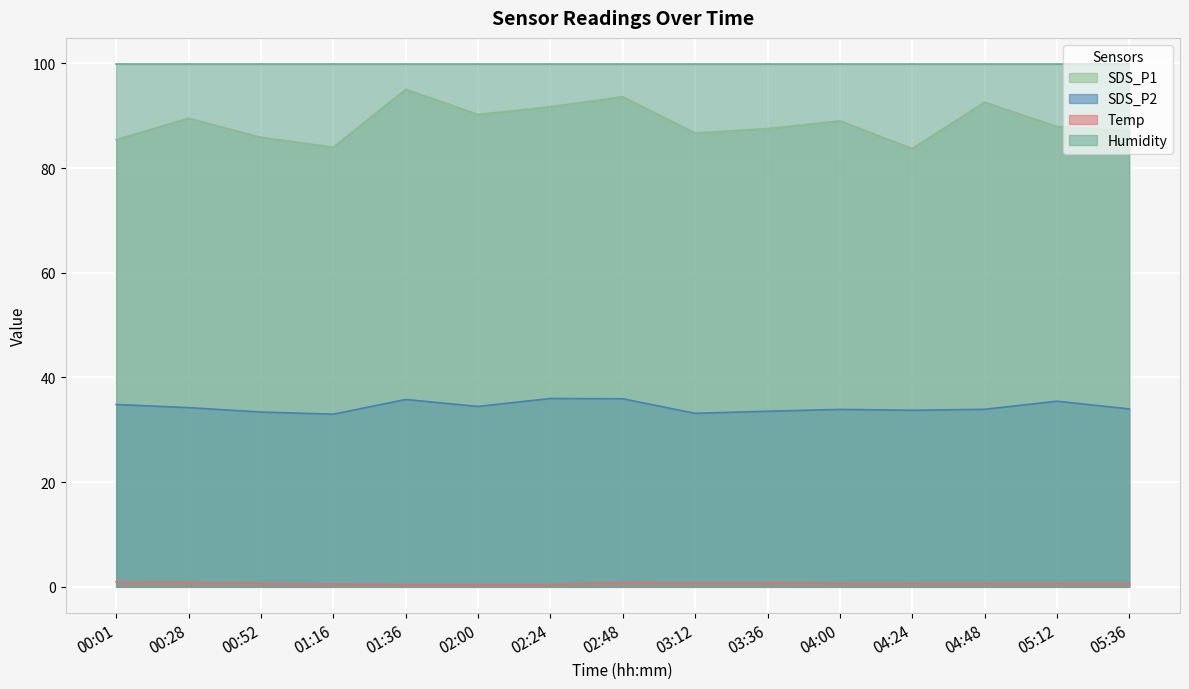

Is the value of Humidity at 03:12 greater than the value of SDS_P2 at 01:16?

Yes